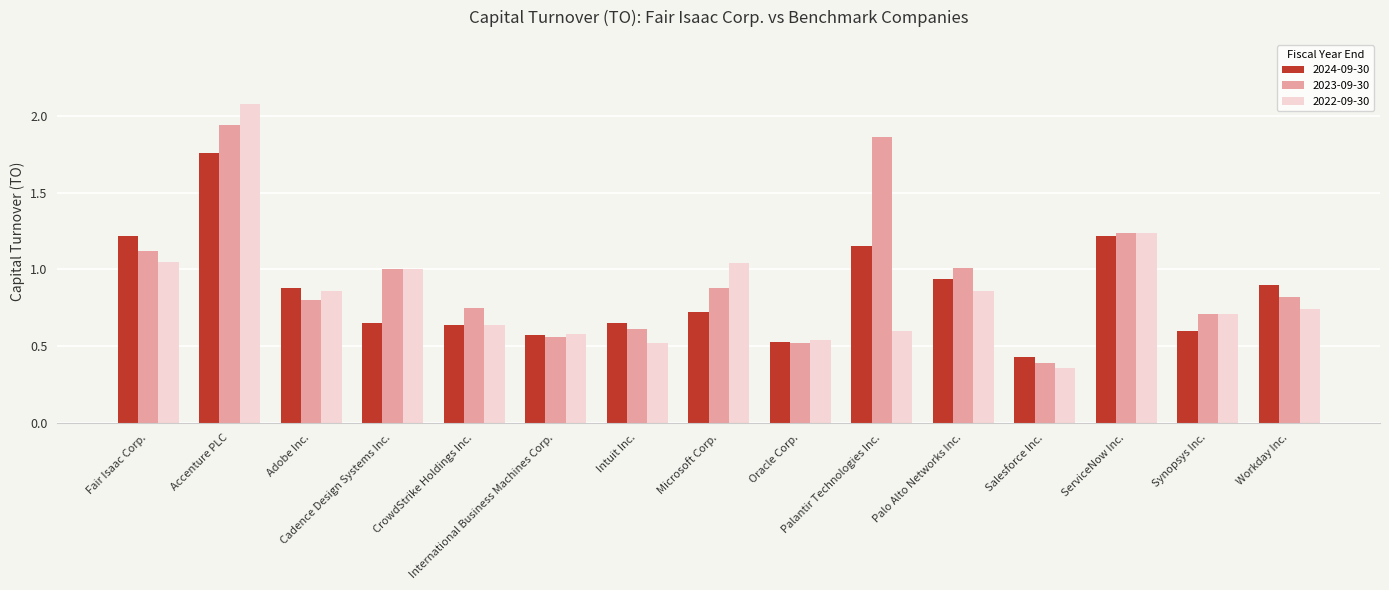

List the series in order of their peak value, highest first.

2022-09-30, 2023-09-30, 2024-09-30